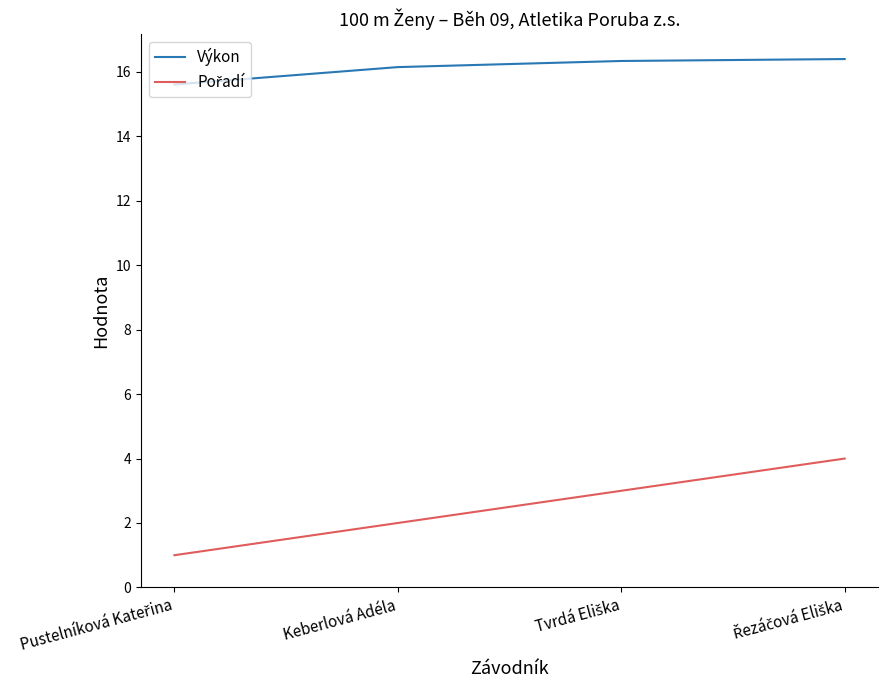

What is the average value of the Výkon series?

16.1